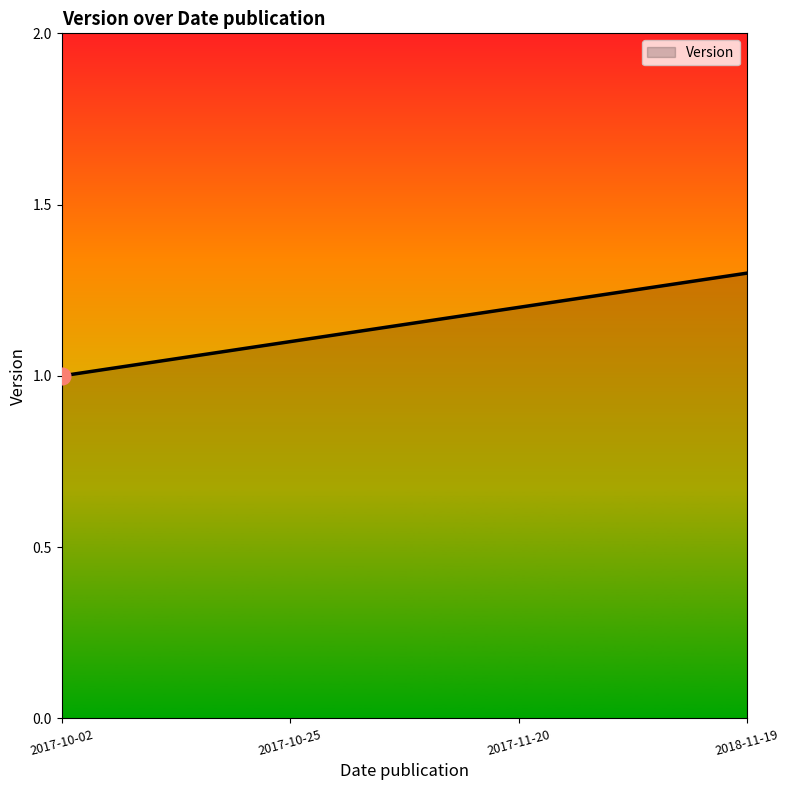

How many lines are shown in the chart?

1